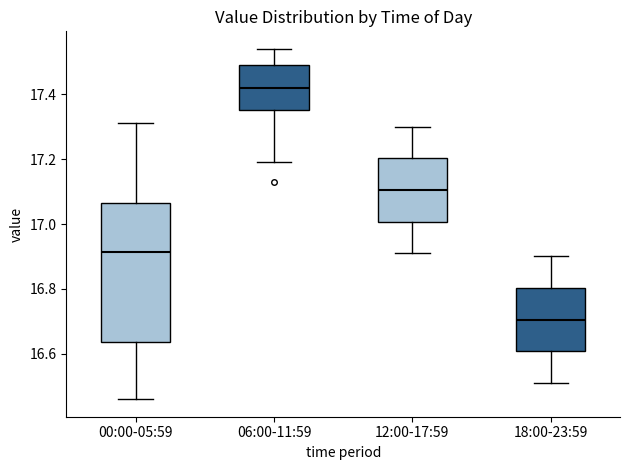

Reading left to right, transcribe this box plot: for each box, give where its median line is, the range the box spans, and where its two whiskers end, as read against the y-axis. The values are not printed on the chart, so give them approximately, as read against the axis.

00:00-05:59: median 16.92, box 16.64 to 17.06, whiskers 16.46 to 17.32
06:00-11:59: median 17.42, box 17.36 to 17.50, whiskers 17.20 to 17.54
12:00-17:59: median 17.10, box 17.00 to 17.20, whiskers 16.92 to 17.30
18:00-23:59: median 16.70, box 16.60 to 16.80, whiskers 16.52 to 16.90